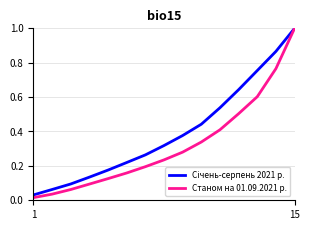

What is the maximum value shown in the chart?

1.0